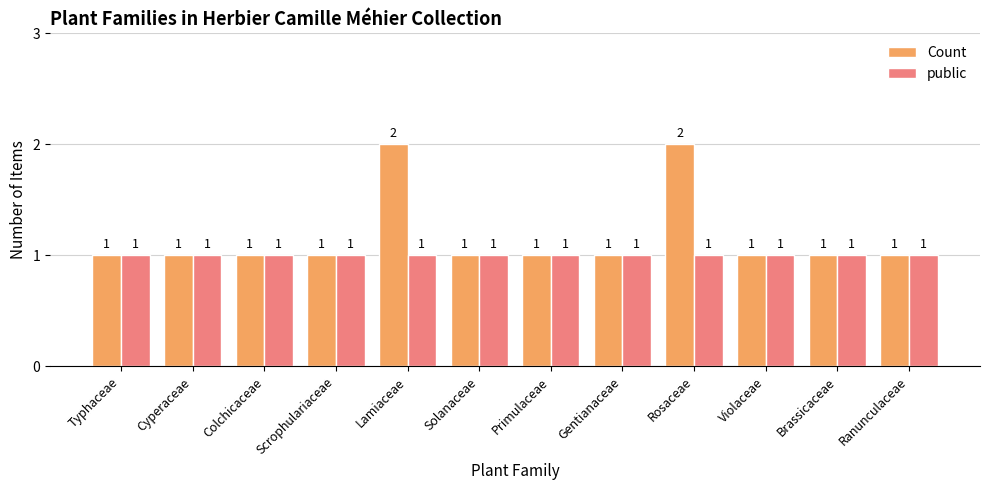

Which series has the largest range (max minus min)?

Count